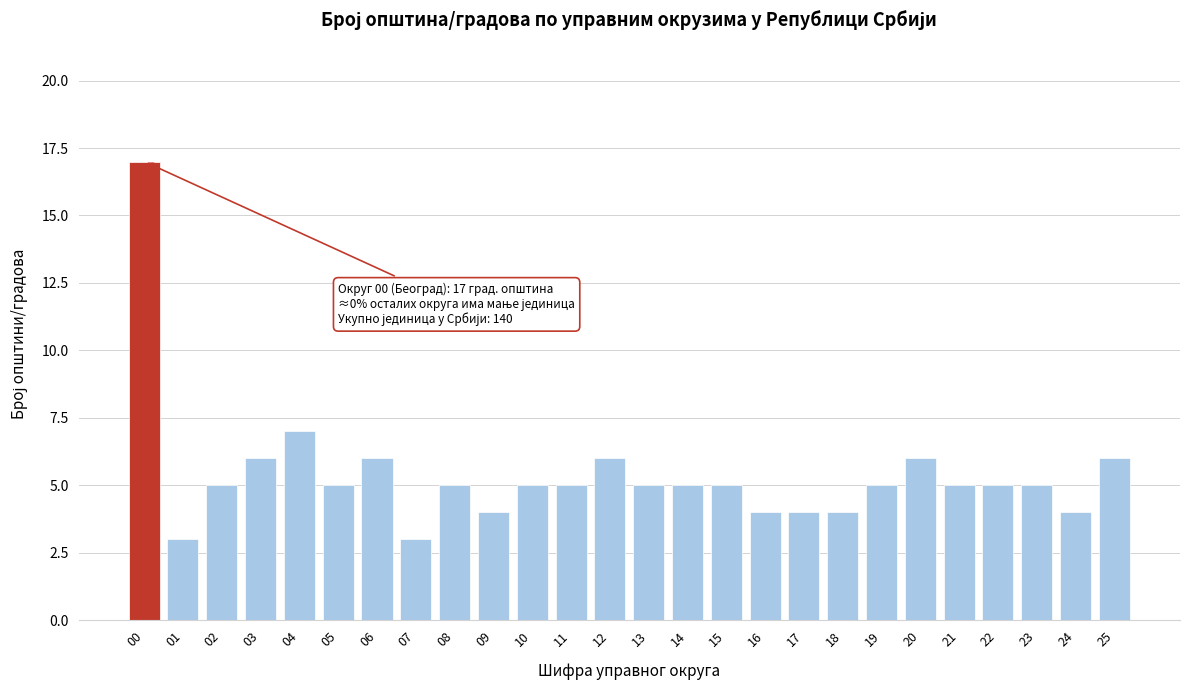

Reading left to right, extract all data points from this chart.

17	3	5	6	7	5	6	3	5	4	5	5	6	5	5	5	4	4	4	5	6	5	5	5	4	6